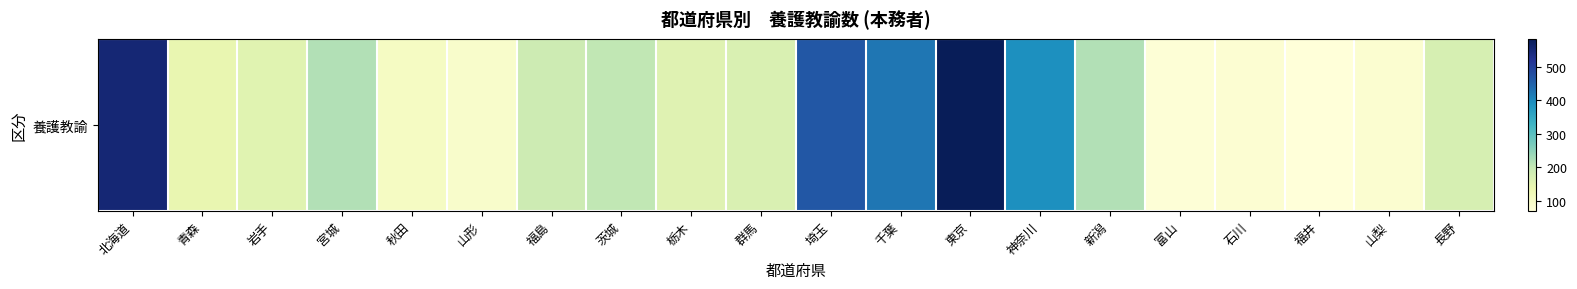

Is it true that the value at 石川 is 81?

True